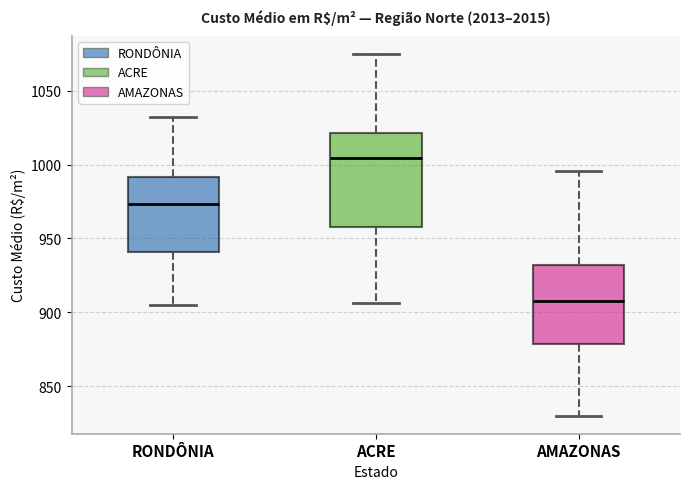

Reading left to right, read every box against the y-axis: the position of its median line, the range the box covers, and the ends of its whiskers. The values are not printed on the chart, so give them approximately, as read against the axis.

RONDÔNIA: median 975, box 940 to 990, whiskers 905 to 1030
ACRE: median 1005, box 960 to 1020, whiskers 905 to 1075
AMAZONAS: median 910, box 880 to 930, whiskers 830 to 995